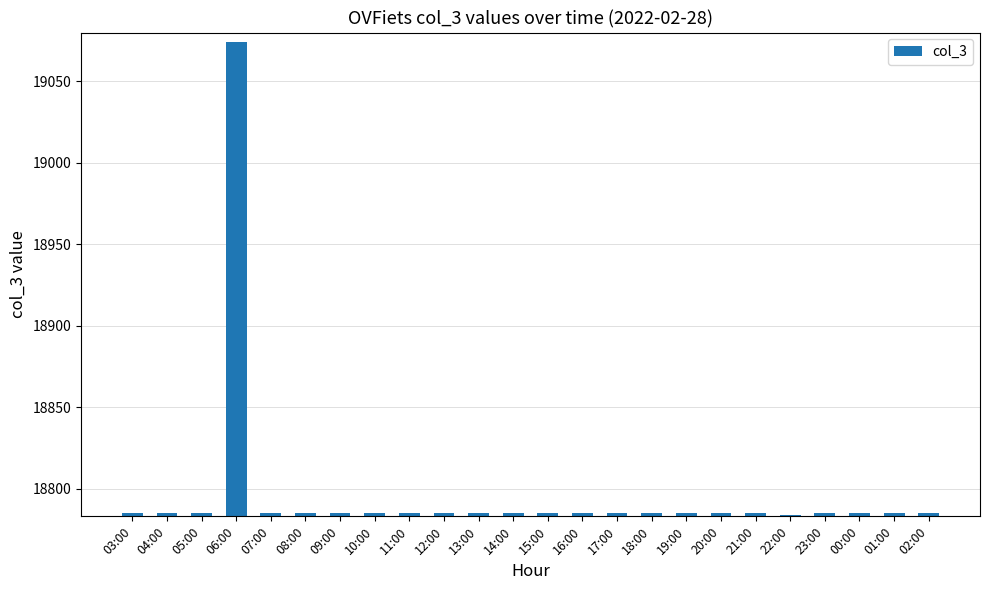

The value at 00:00 is 6594. True or false?

False